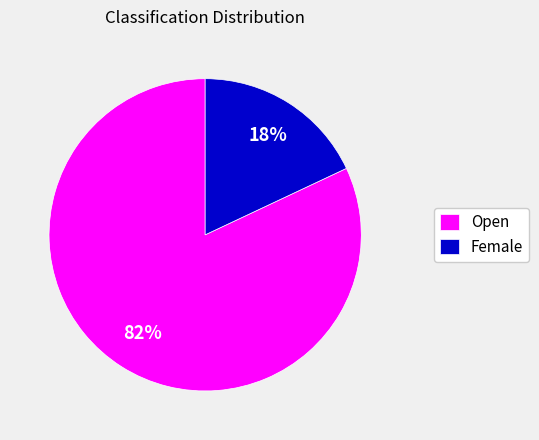

To the nearest percent, what is the average slice percentage?

50%